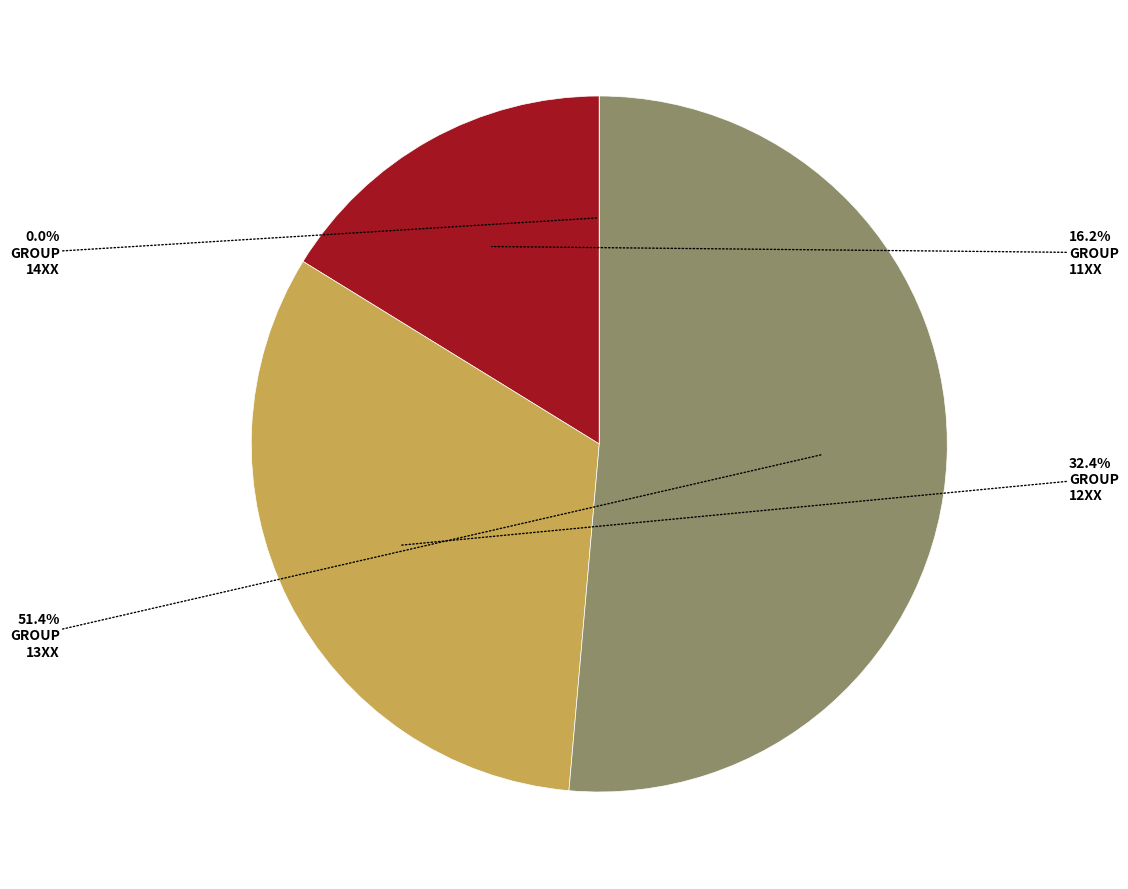

Does 1114 represent more than half of the total?

No